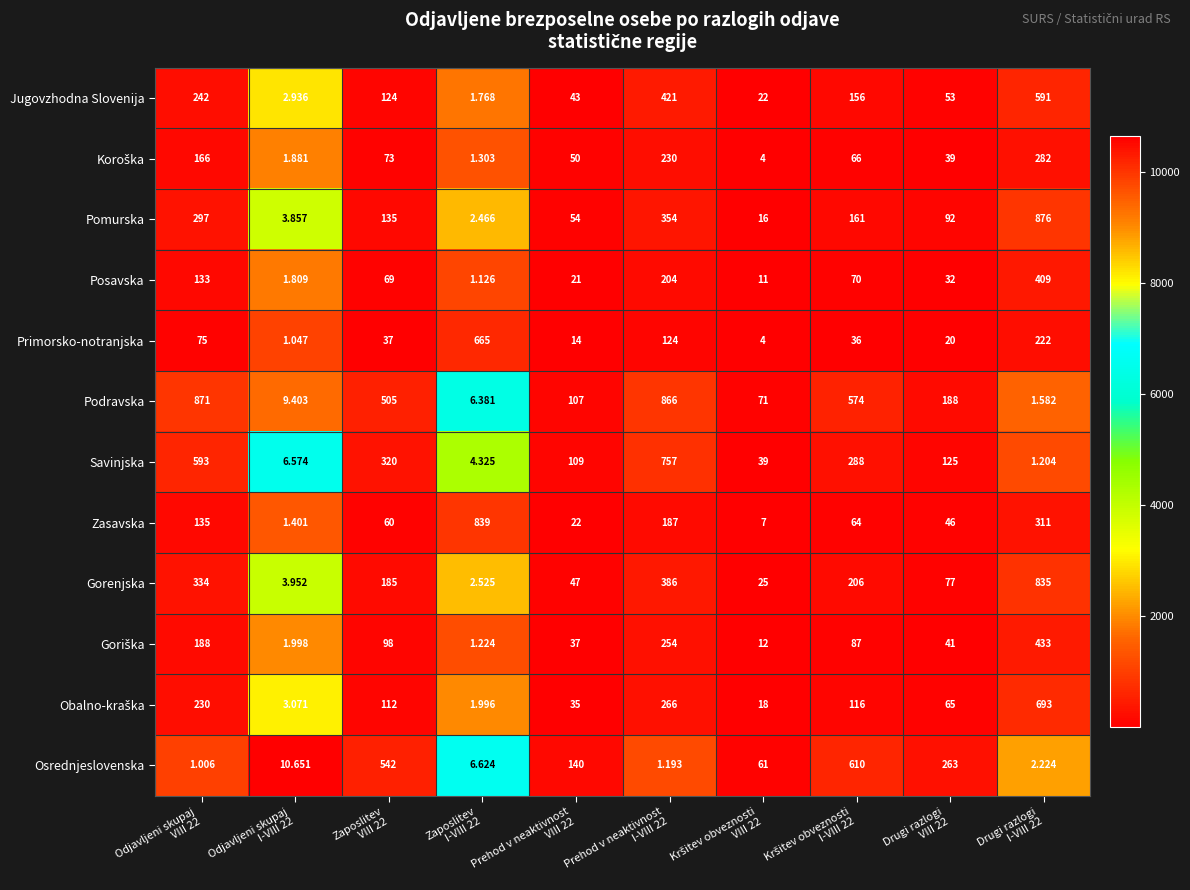

Which category has the highest value across all series?

Drugi razlogi
I-VIII 22